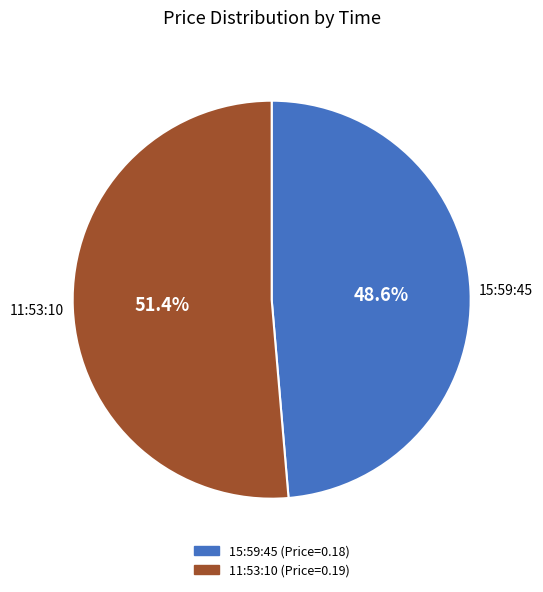

What percentage do 11:53:10 and 15:59:45 together represent?

100.0%